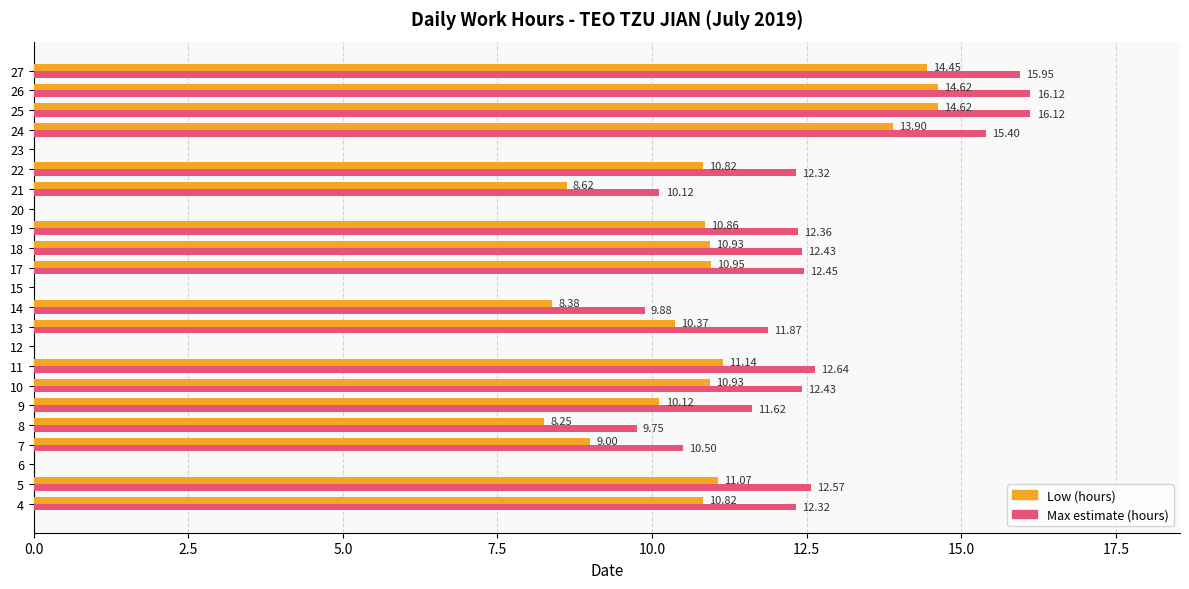

What are all the series names shown in the legend?

Low (hours), Max estimate (hours)